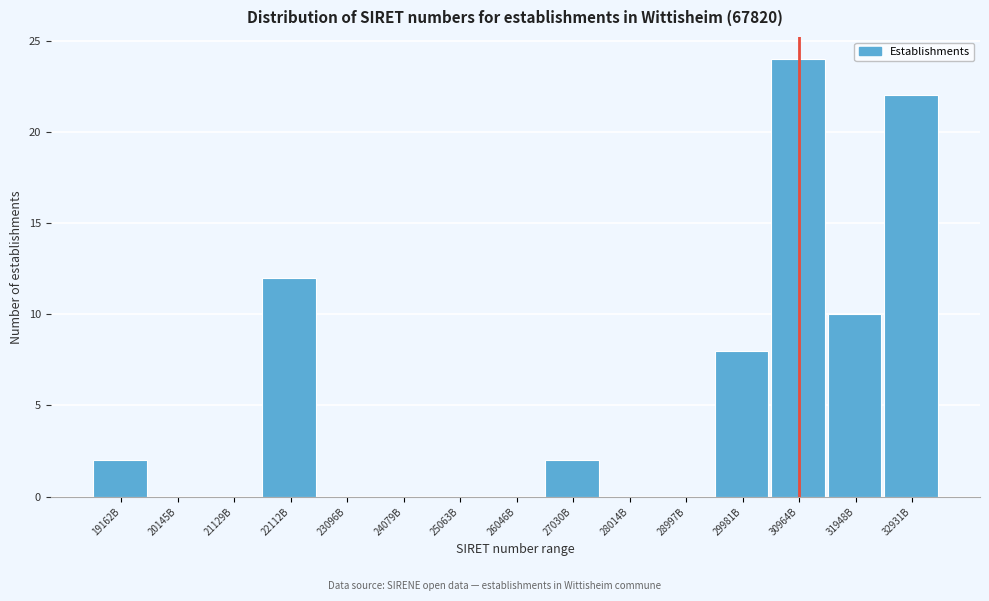

Reading left to right, what are all the values shown in this chart?

19162B=2	20145B=0	21129B=0	22112B=12	23096B=0	24079B=0	25063B=0	26046B=0	27030B=2	28014B=0	28997B=0	29981B=8	30964B=24	31948B=10	32931B=22